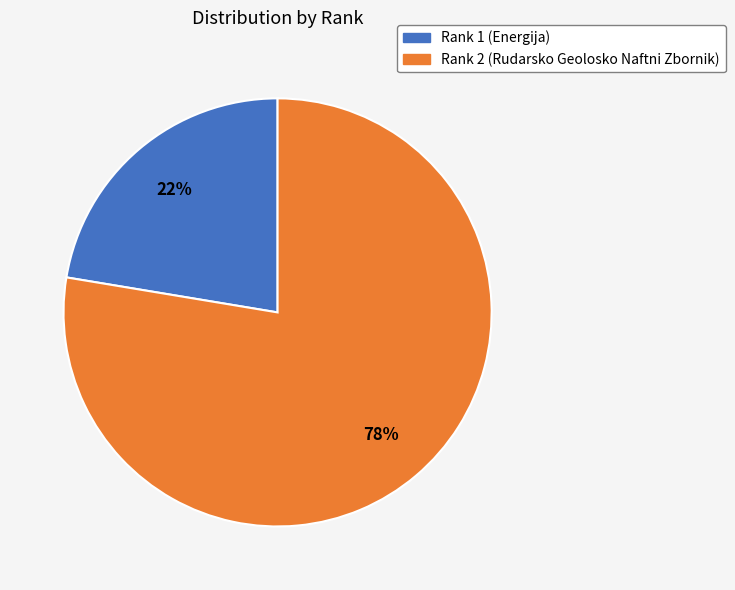

Combined, do Rank 2 (Rudarsko Geolosko Naftni Zbornik) and Rank 1 (Energija) account for over 50%?

Yes